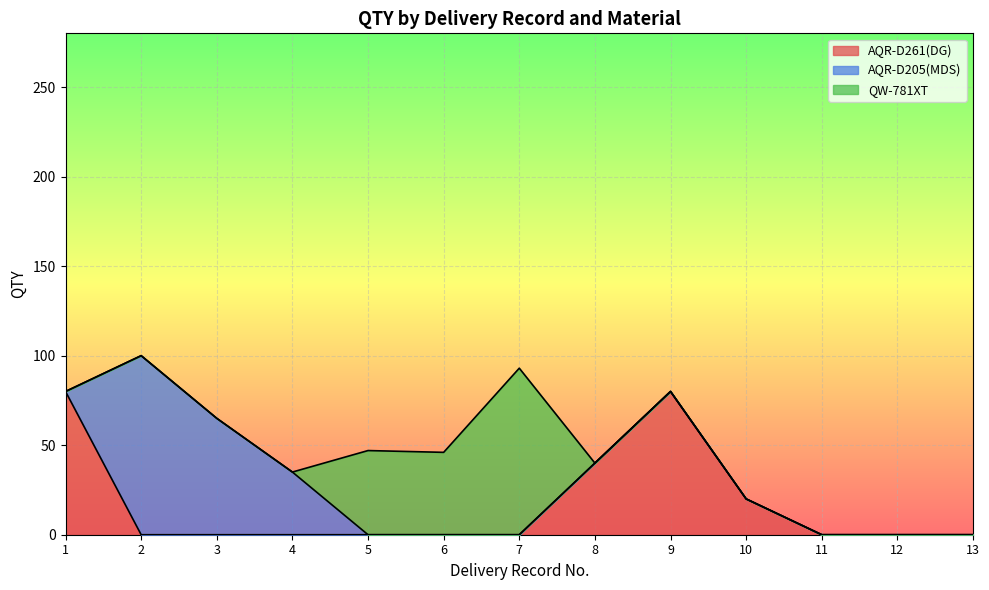

Does the chart display data point markers on the line(s)?

No